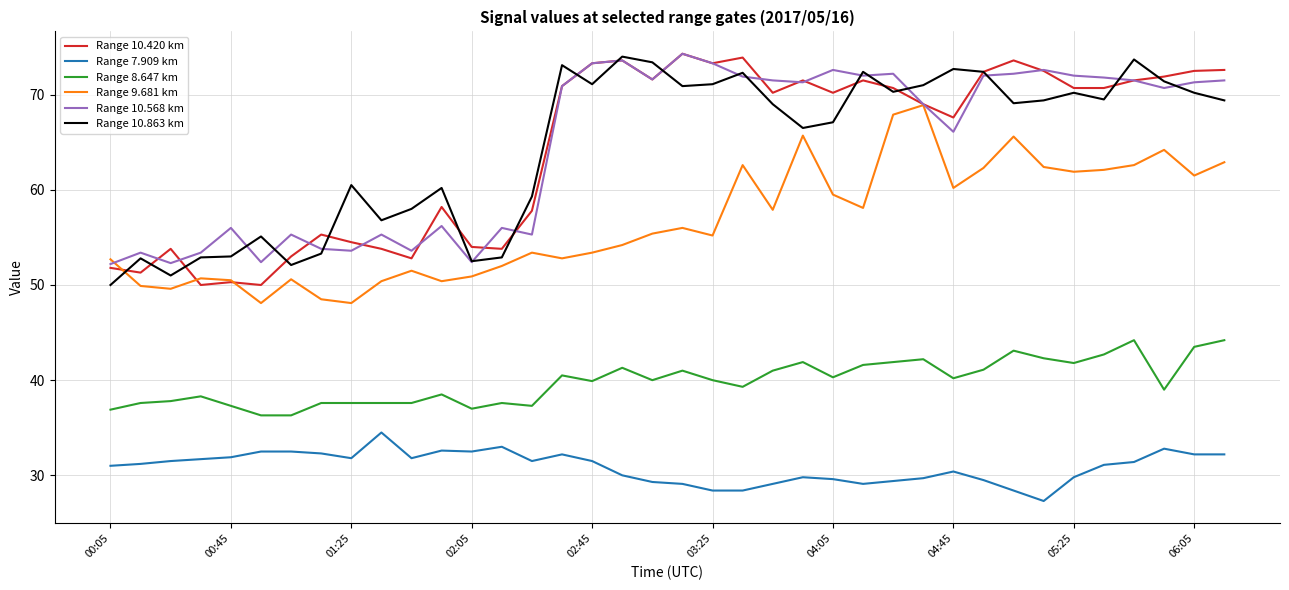

What is the minimum value for Range 10.420 km?

50.0